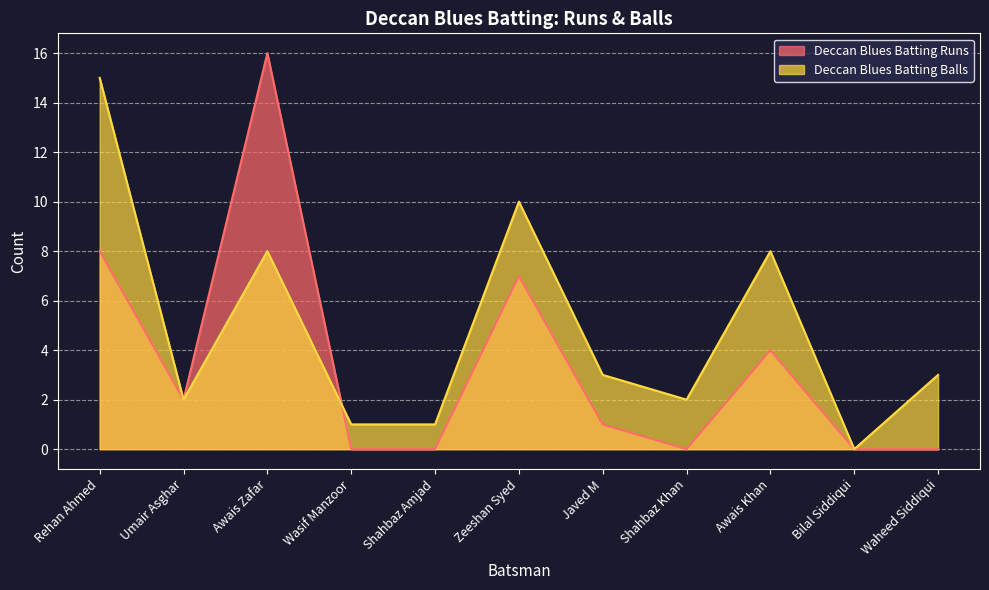

Reading right to left, what are all the values shown in this chart?

Deccan Blues Batting Runs: 0	0	4	0	1	7	0	0	16	2	8
Deccan Blues Batting Balls: 3	0	8	2	3	10	1	1	8	2	15